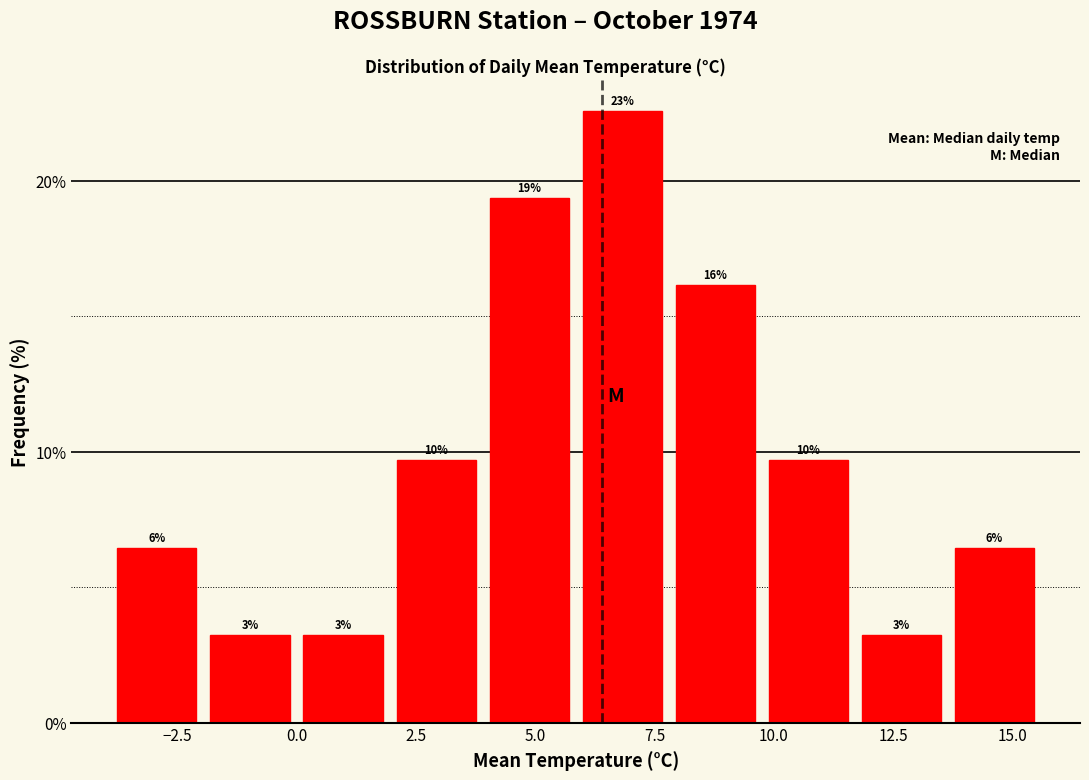

Around what value on the x-axis is the tallest bar? Give the approximate position of its centre, as read against the axis.

7.0